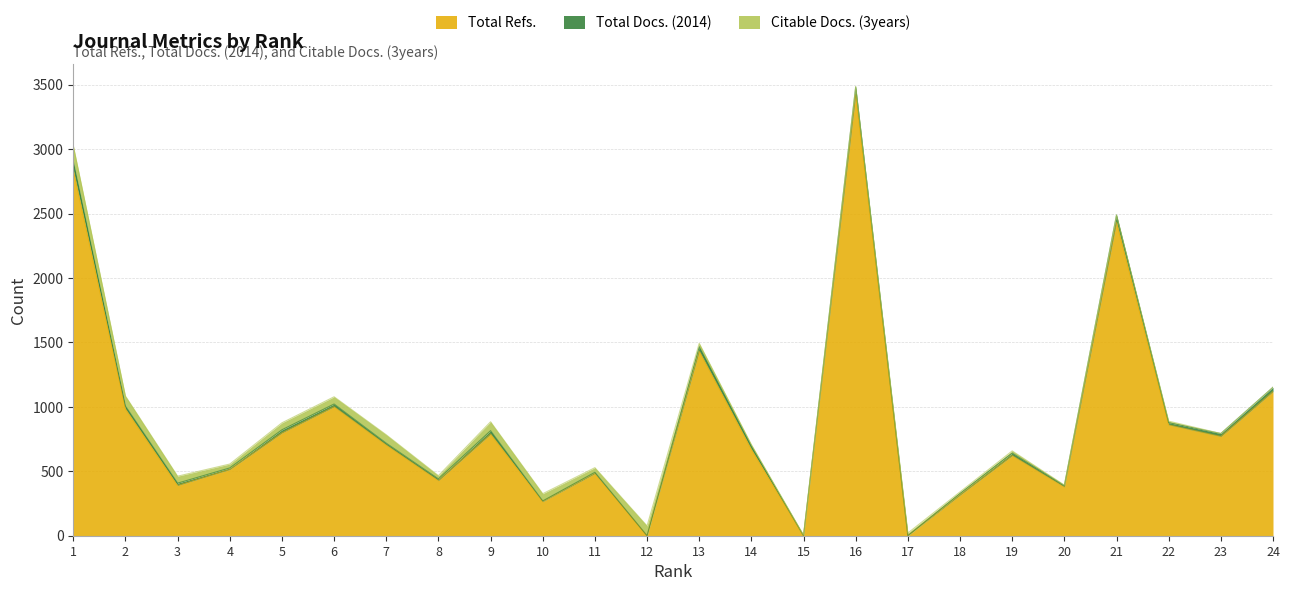

Between which two adjacent categories do Citable Docs. (3years) and Total Refs. first intersect?

11 and 12